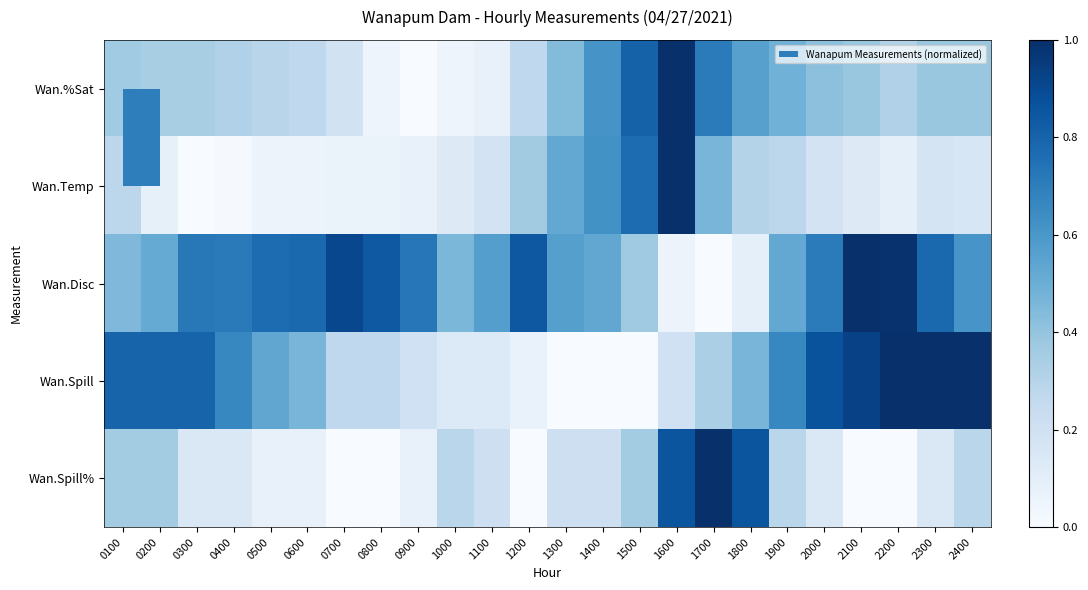

Which series changed the most between 2000 and 2100?

Wan.Disc